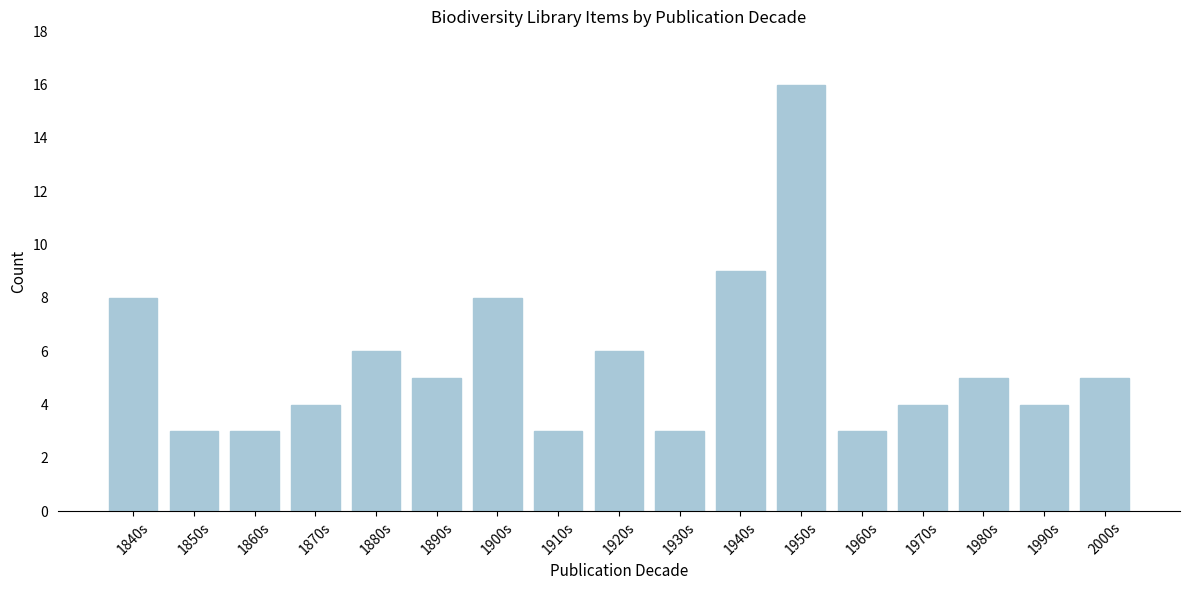

Reading right to left, extract all data points from this chart.

5	4	5	4	3	16	9	3	6	3	8	5	6	4	3	3	8